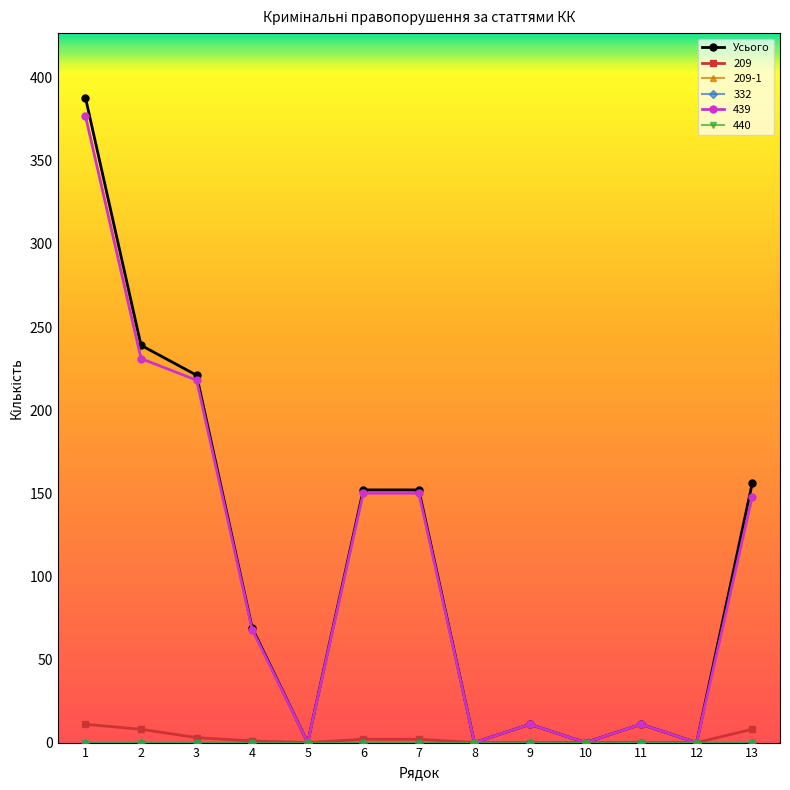

How many lines are shown in the chart?

6